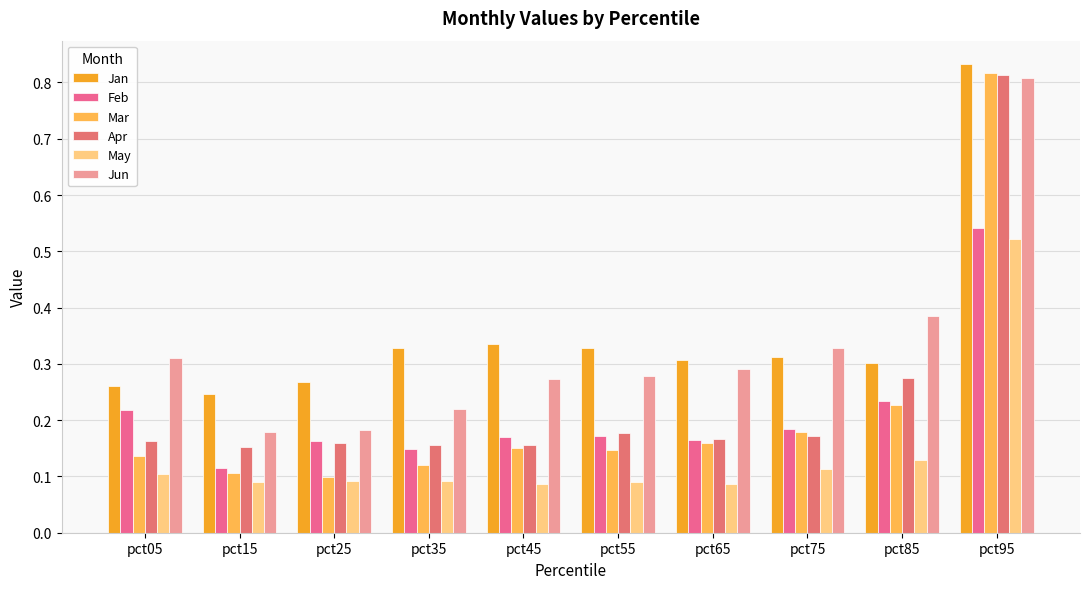

Does the chart contain stacked bars?

No